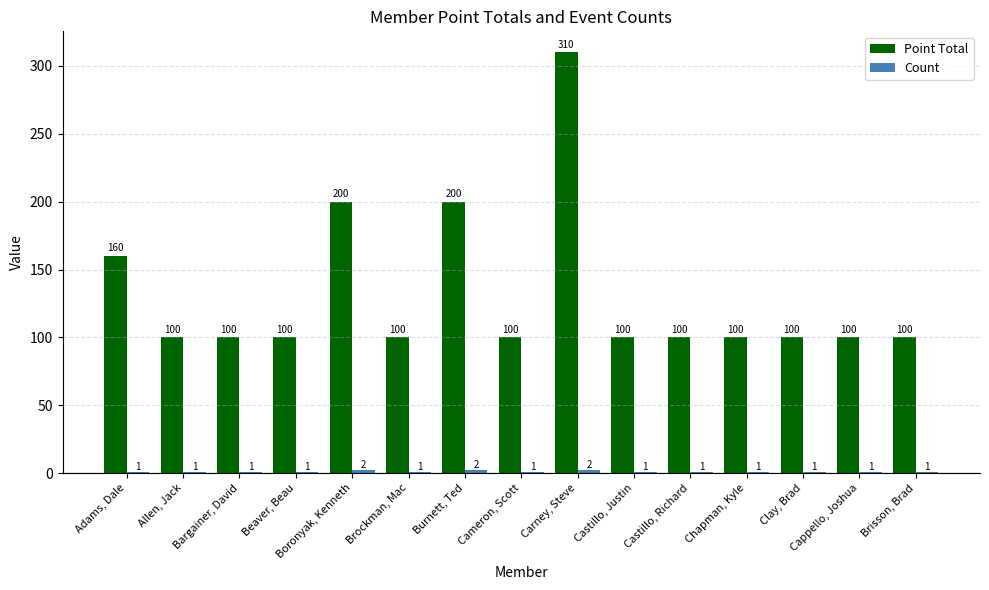

What is the difference between the maximum and minimum values in the Point Total series?

210